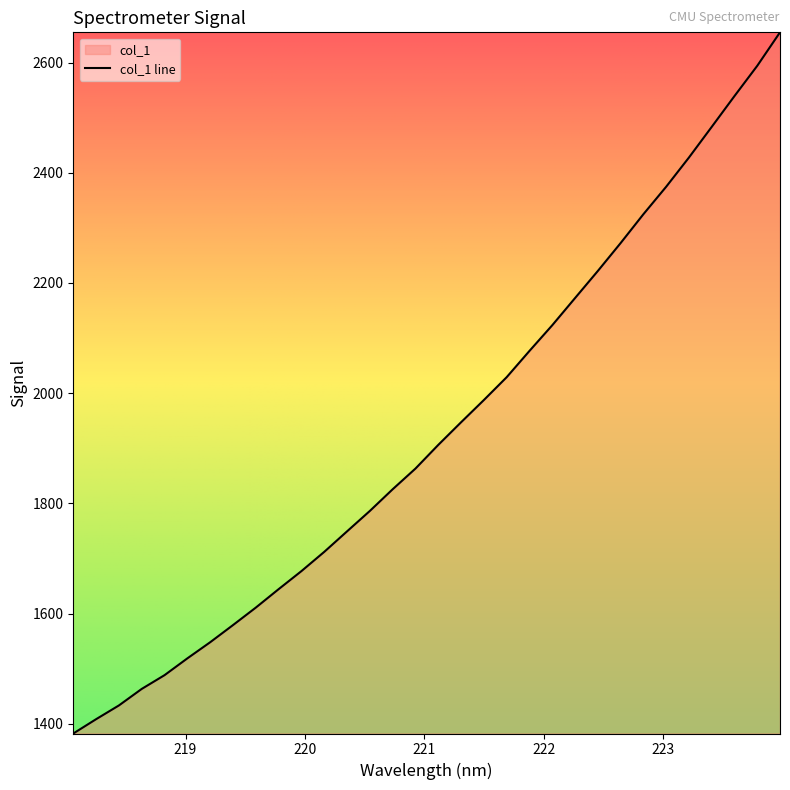

True or false: the data shows 2539.1 at 223.5987.

True